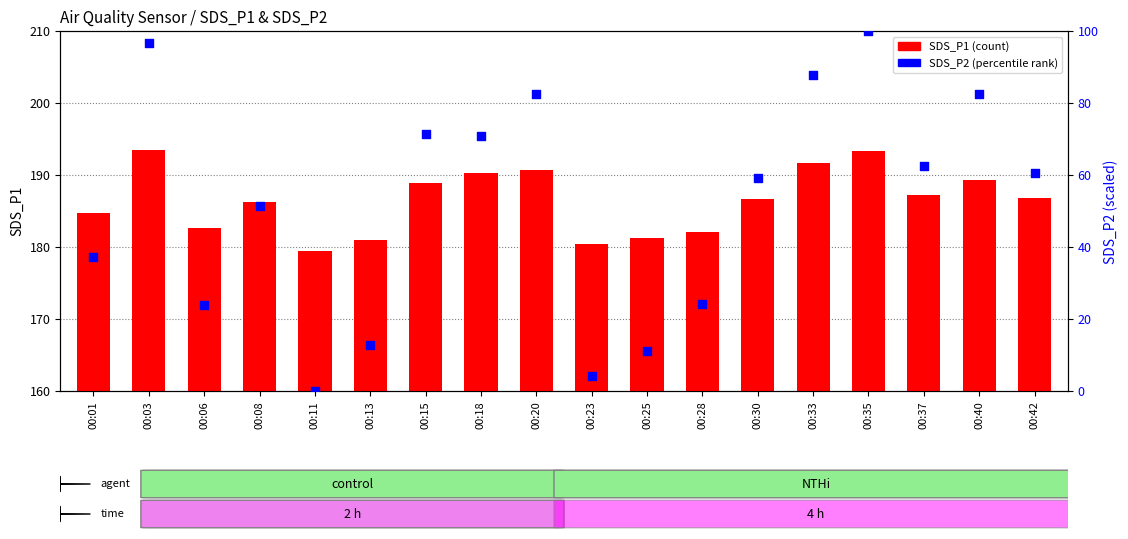

Which series has the widest spread of Y values?

SDS_P2 (percentile rank)